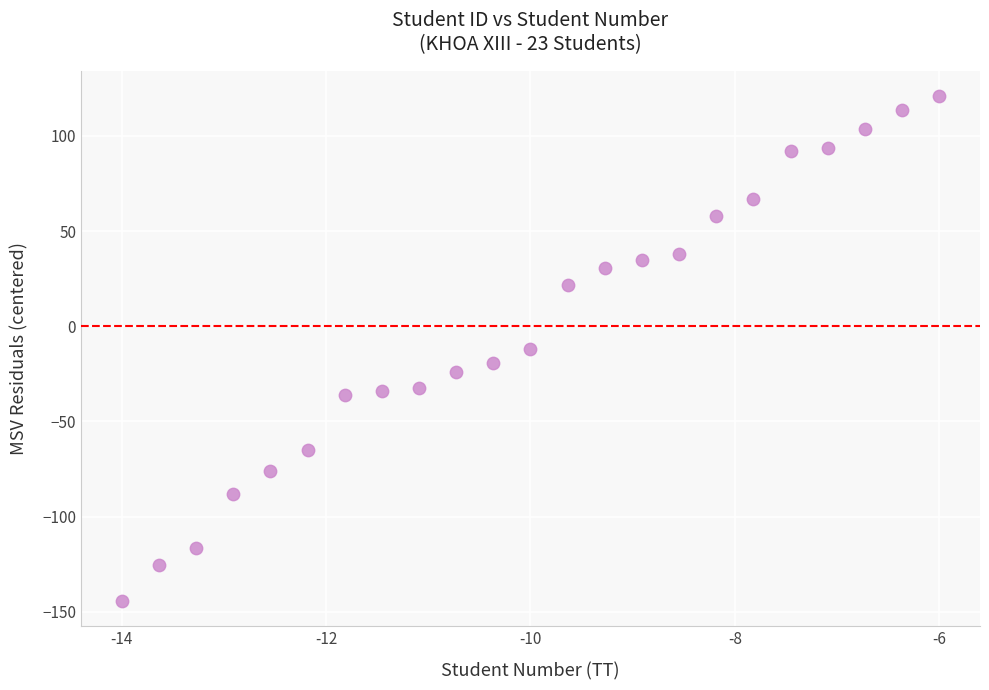

What is the range of Y values (max minus min)?

265.0